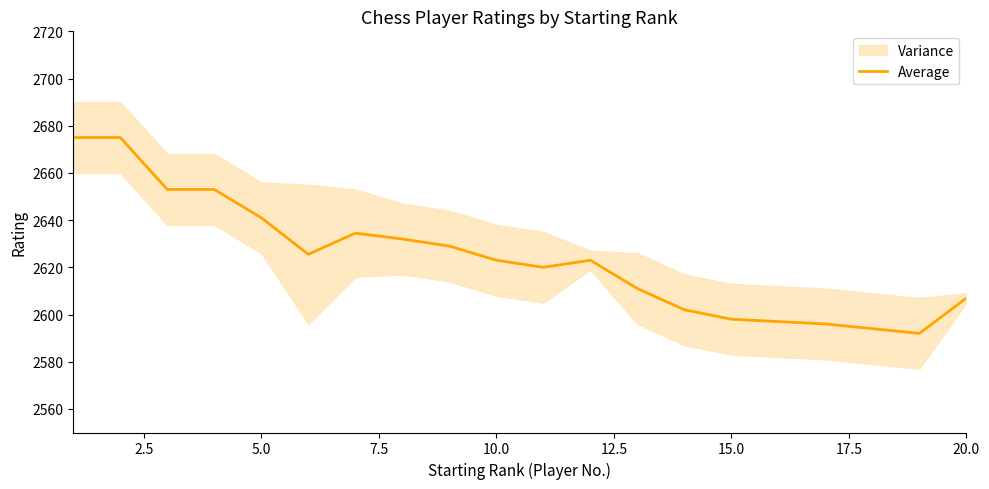

The value of Average at 5.0 is 1123.7. True or false?

False